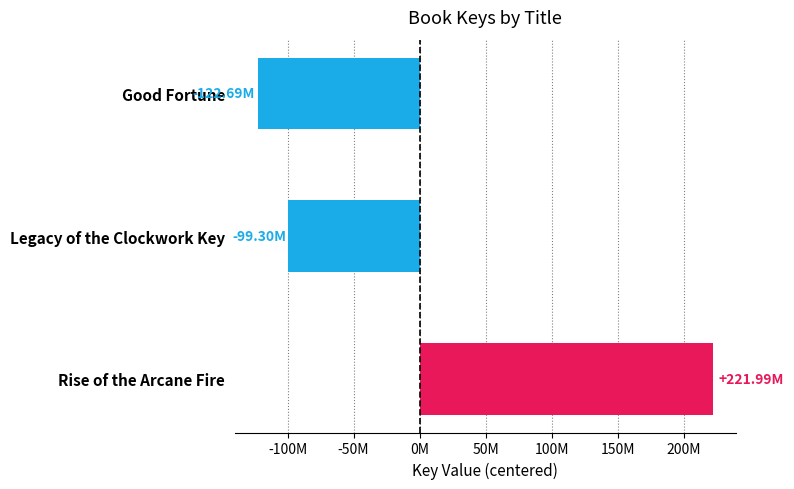

What is the difference between the second highest and minimum values?

23392937.0